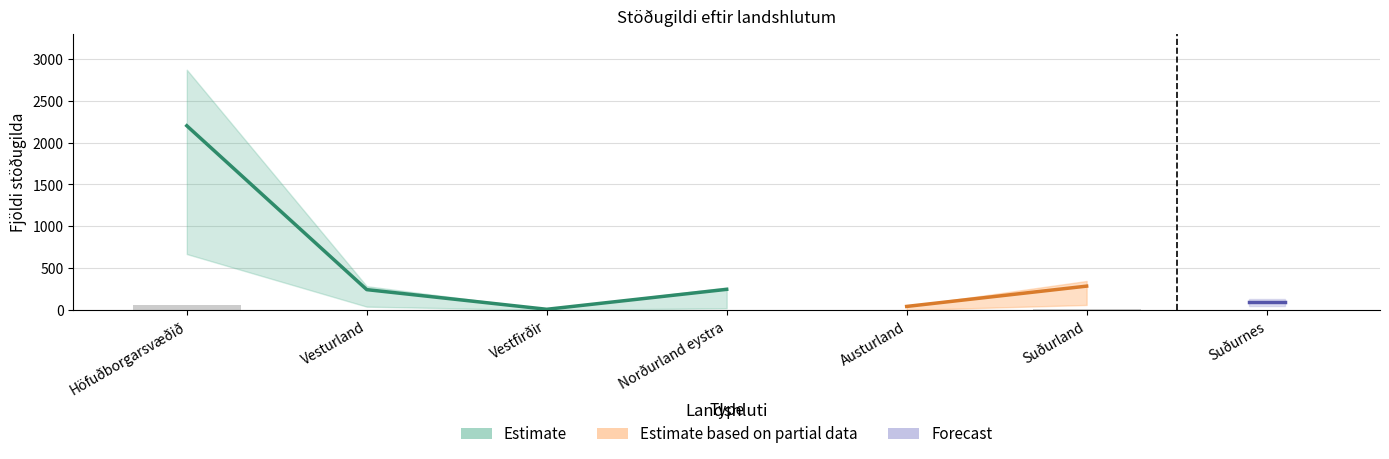

True or false: Fjöldi stöðugilda kvenna has a value of 244.2 at Vesturland.

True